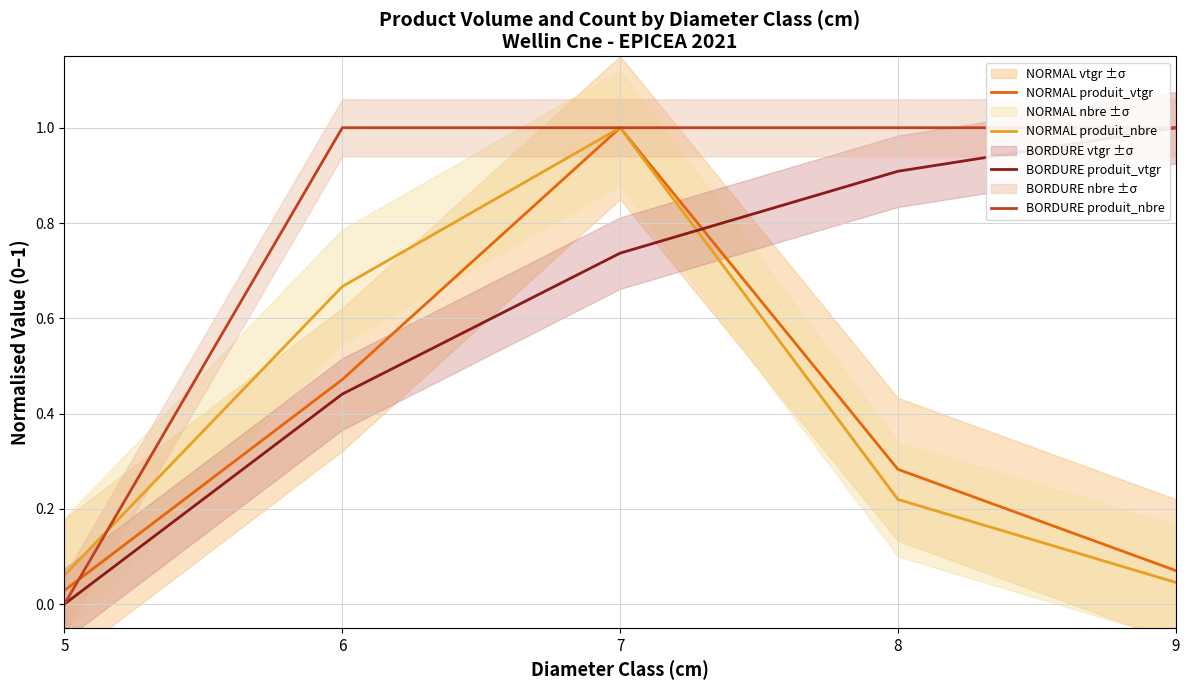

Is it true that BORDURE produit_nbre equals 1.4 at 8?

False